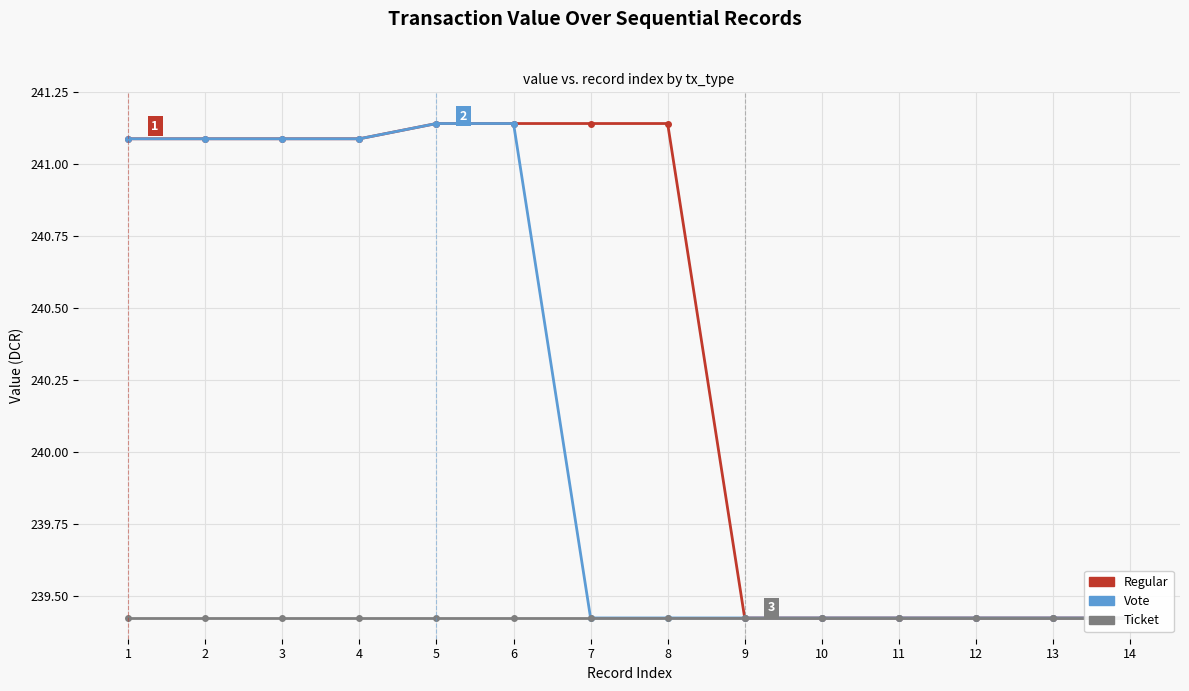

Reading left to right, extract all data points from this chart.

Regular: 241.1	241.1	241.1	241.1	241.1	241.1	241.1	241.1	239.4	239.4	239.4	239.4	239.4	239.4
Vote: 241.1	241.1	241.1	241.1	241.1	241.1	239.4	239.4	239.4	239.4	239.4	239.4	239.4	239.4
Ticket: 239.4	239.4	239.4	239.4	239.4	239.4	239.4	239.4	239.4	239.4	239.4	239.4	239.4	239.4